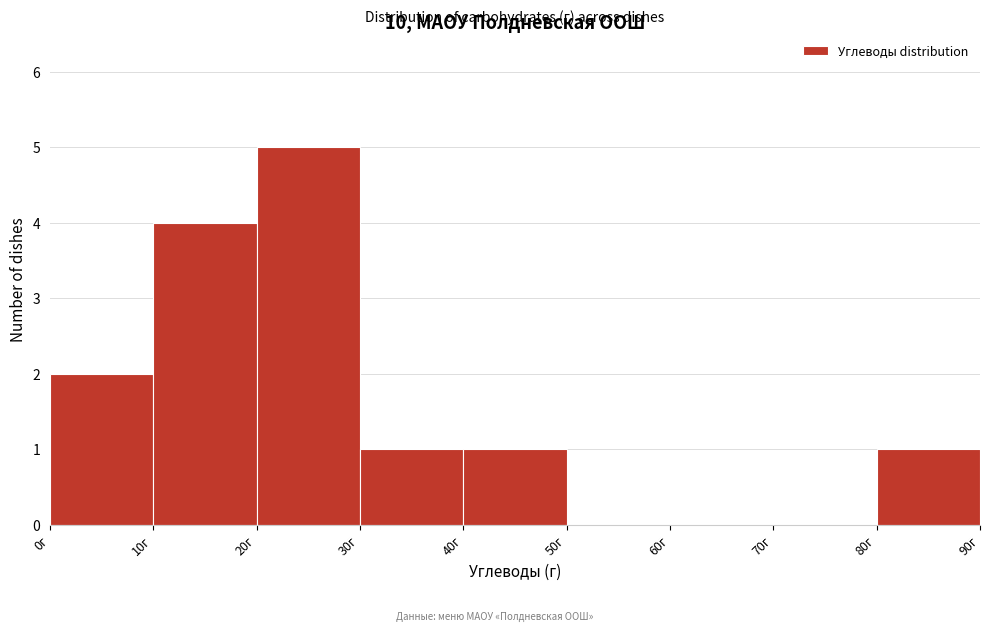

Reading left to right, transcribe this chart: for each bar, give the range it covers on the x-axis and its height. The values are not printed on the chart, so give them approximately, as read against the axis.

0 to 10: 2
10 to 20: 4
20 to 30: 5
30 to 40: 1
40 to 50: 1
50 to 60: 0
60 to 70: 0
70 to 80: 0
80 to 90: 1